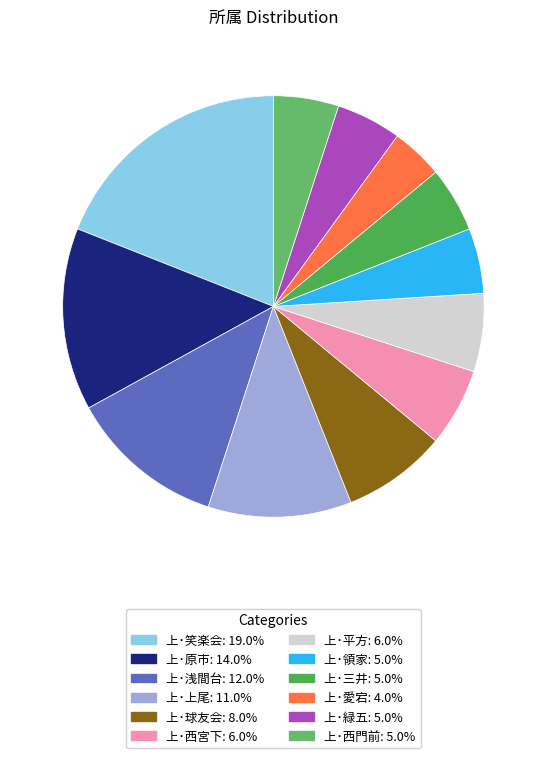

Between 上･西宮下 and 上･西門前, which is larger?

上･西宮下